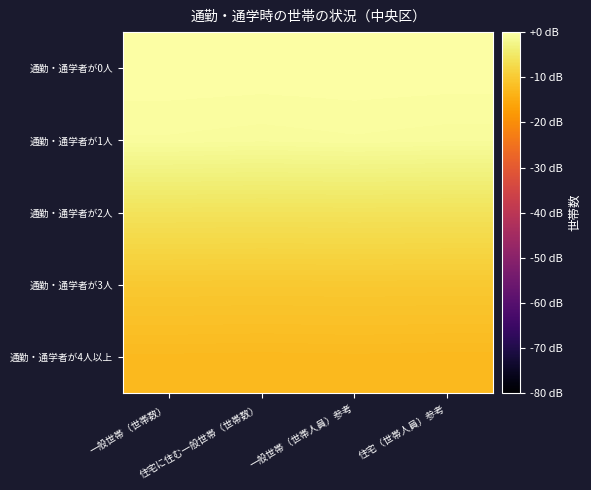

Between 一般世帯（世帯数） and 住宅に住む一般世帯（世帯数）, which is larger?

一般世帯（世帯数）